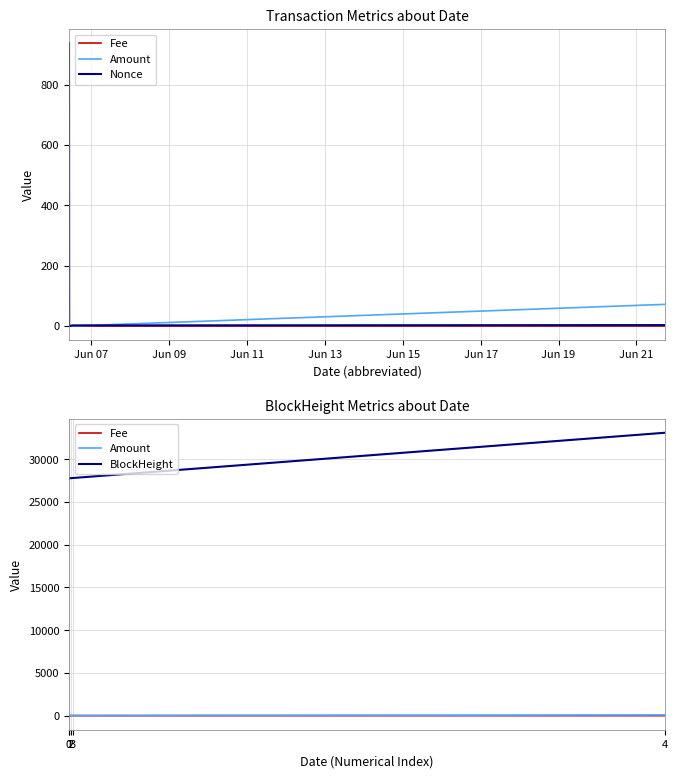

What is the average value of the BlockHeight series?

28861.0